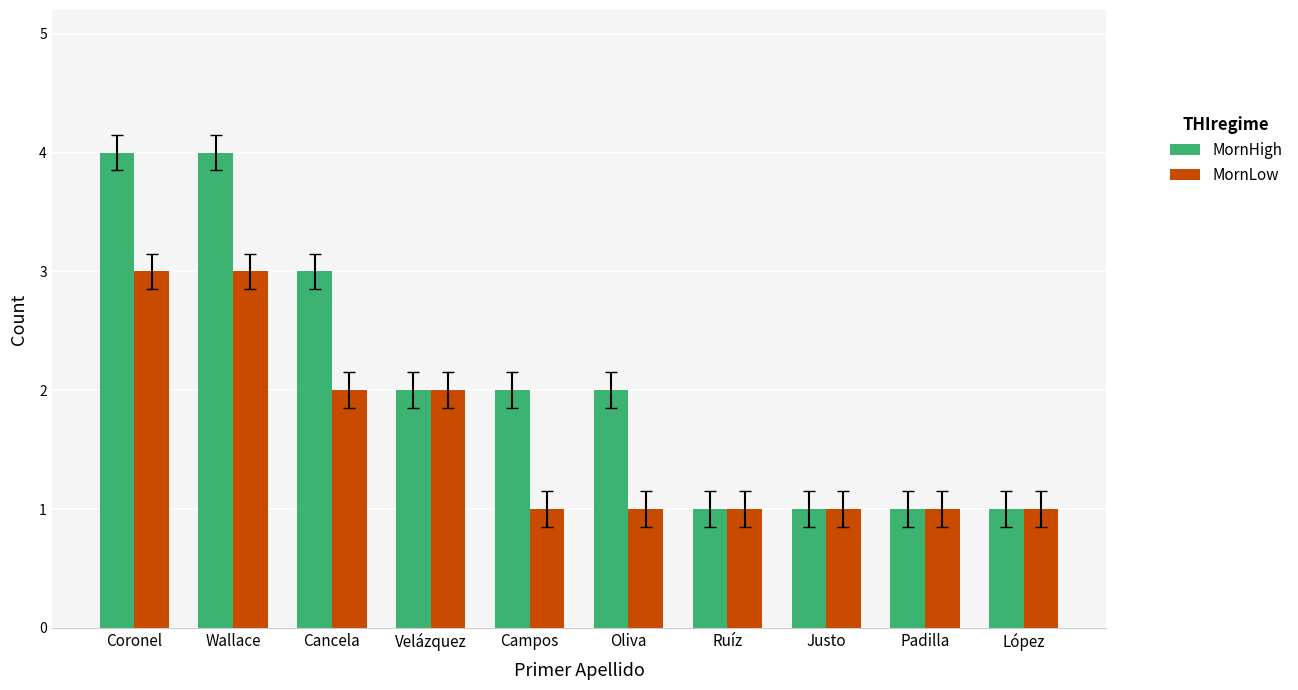

Read the MornLow value at Wallace.

3